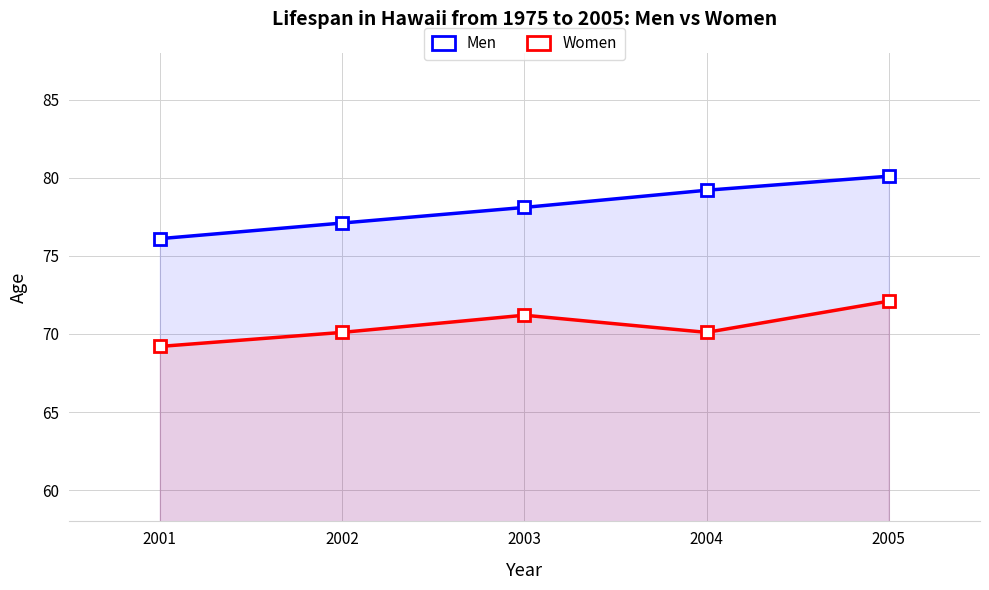

Where is the first local minimum for Women?

2004